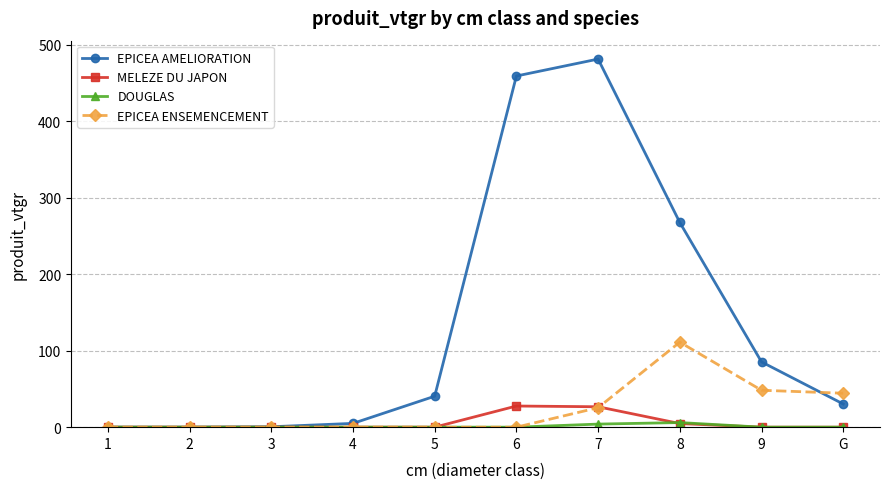

Rank the series by their maximum value, from highest to lowest.

EPICEA AMELIORATION, EPICEA ENSEMENCEMENT, MELEZE DU JAPON, DOUGLAS